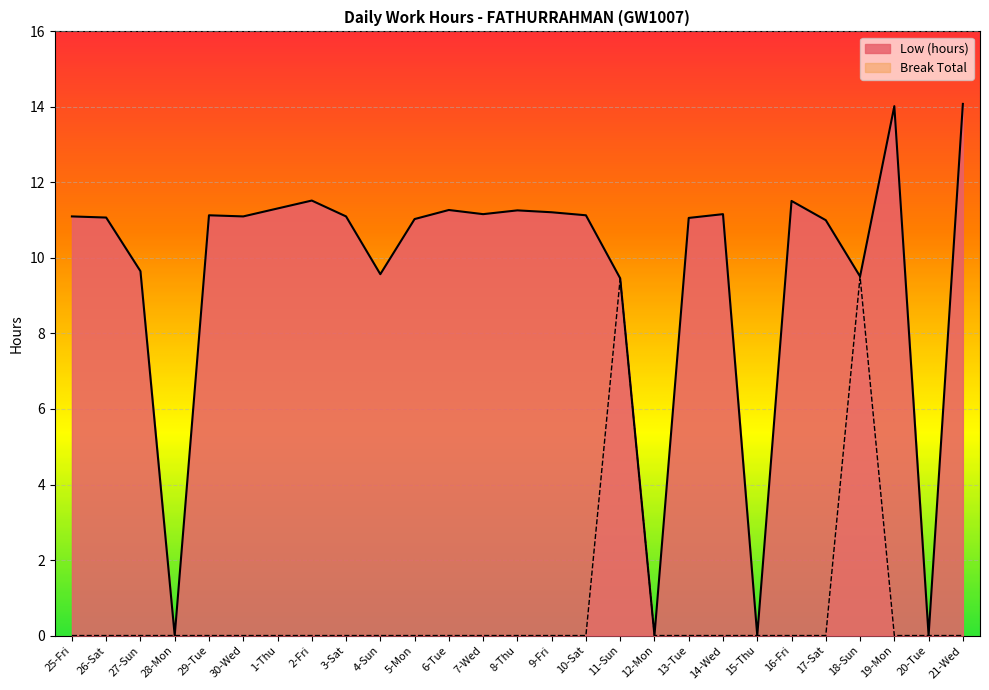

Which series has the largest total across all categories?

Low (hours)